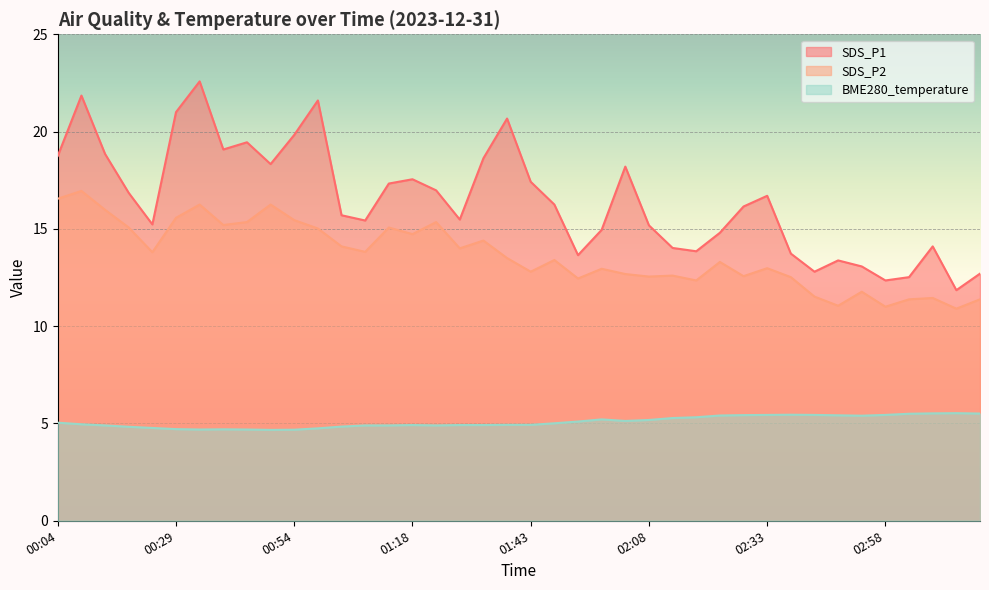

Which label corresponds to the smallest value in the chart?

00:49